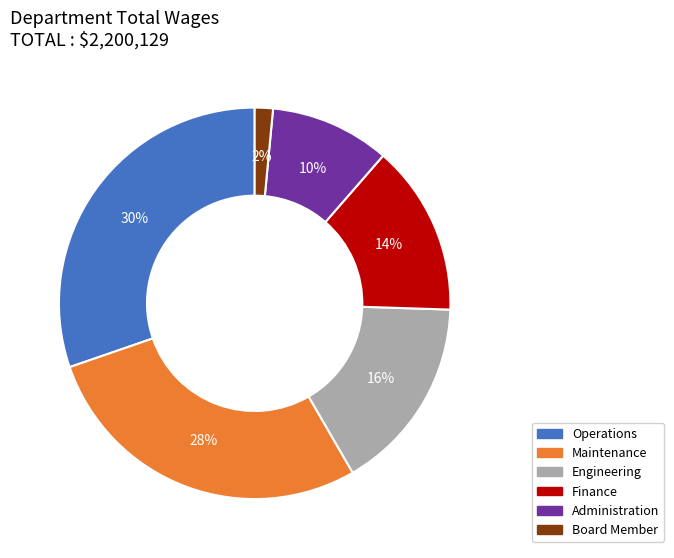

Is there any slice that represents more than half of the pie?

No